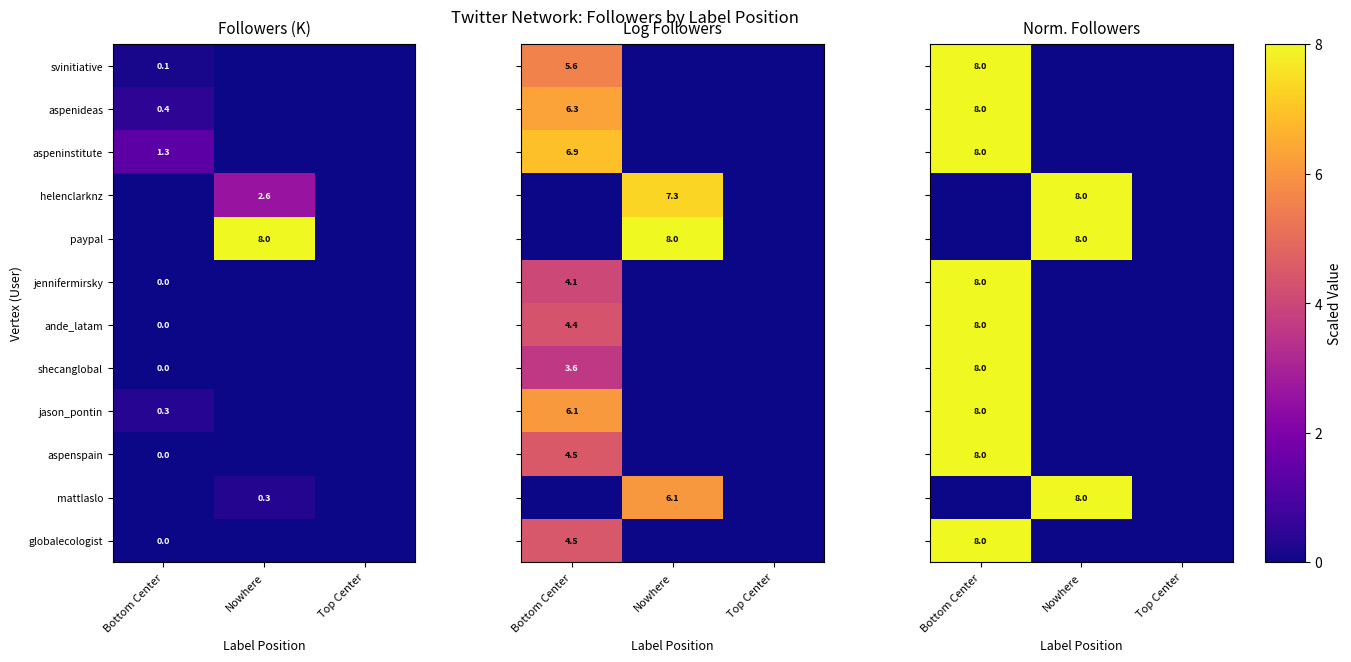

Is the value of shecanglobal at Nowhere greater than the value of svinitiative at Nowhere?

No